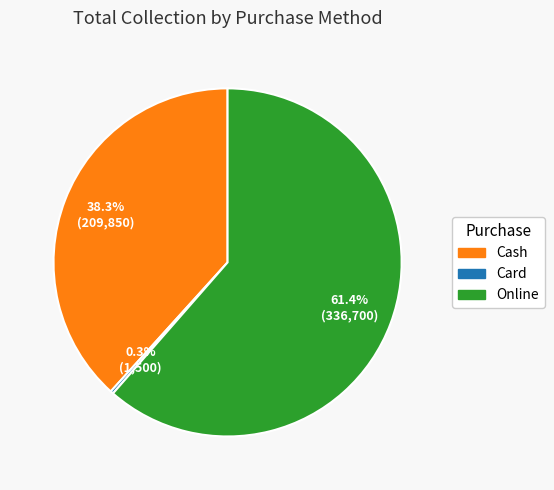

Which slice is the largest?

Online